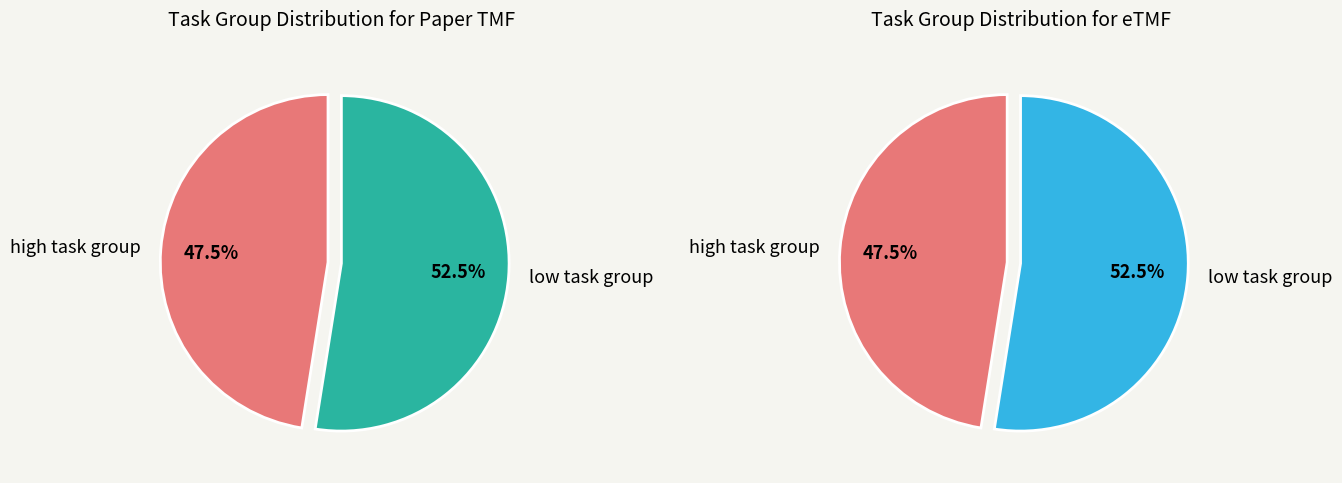

At 2, list the series in order from smallest to largest.

paper_values, etmf_values